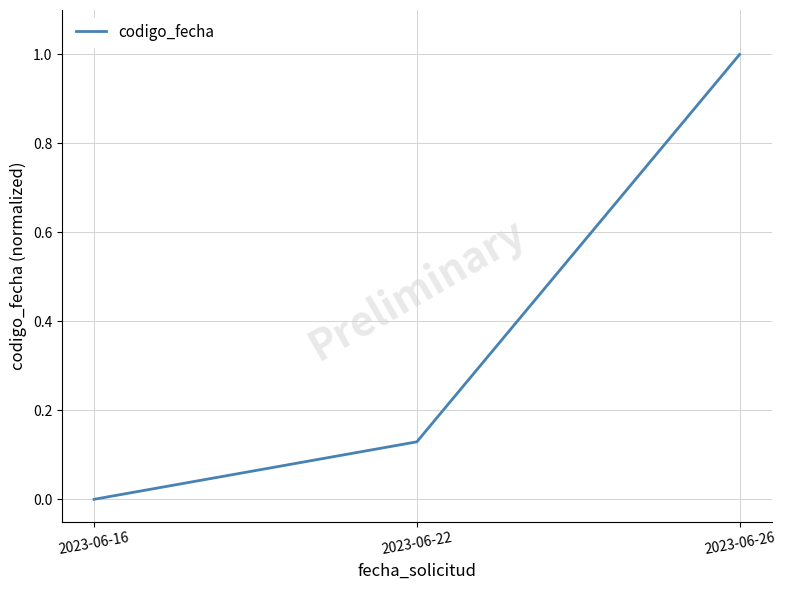

Rank the categories by value from highest to lowest.

2023-06-26, 2023-06-22, 2023-06-16